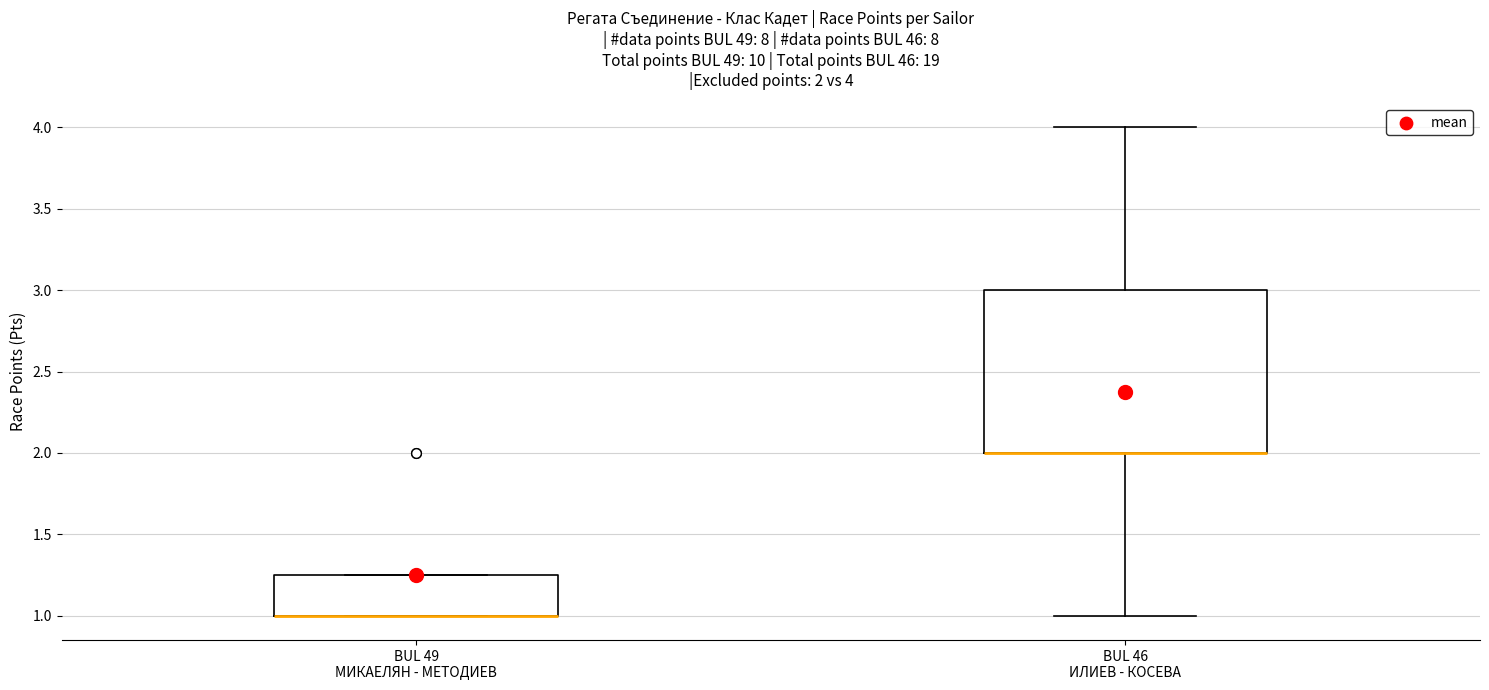

Which box is the tallest, from its lower edge to its upper edge?

BUL 46 ИЛИЕВ - КОСЕВА